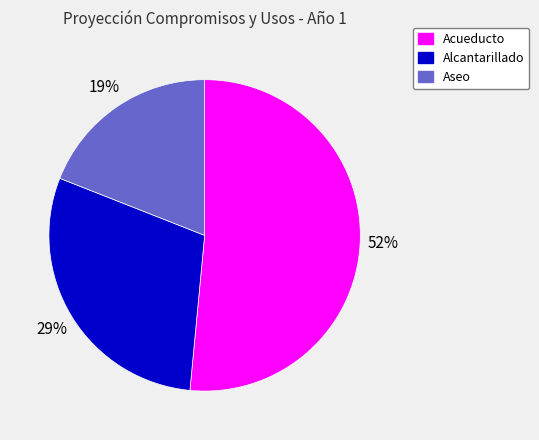

Rank the categories by value from lowest to highest.

Aseo, Alcantarillado, Acueducto